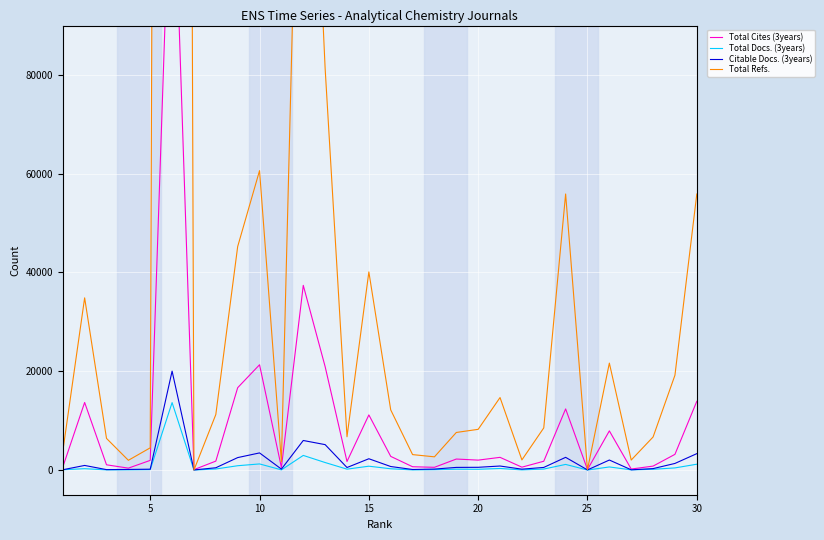

Which series has the widest spread of values?

Total Refs.